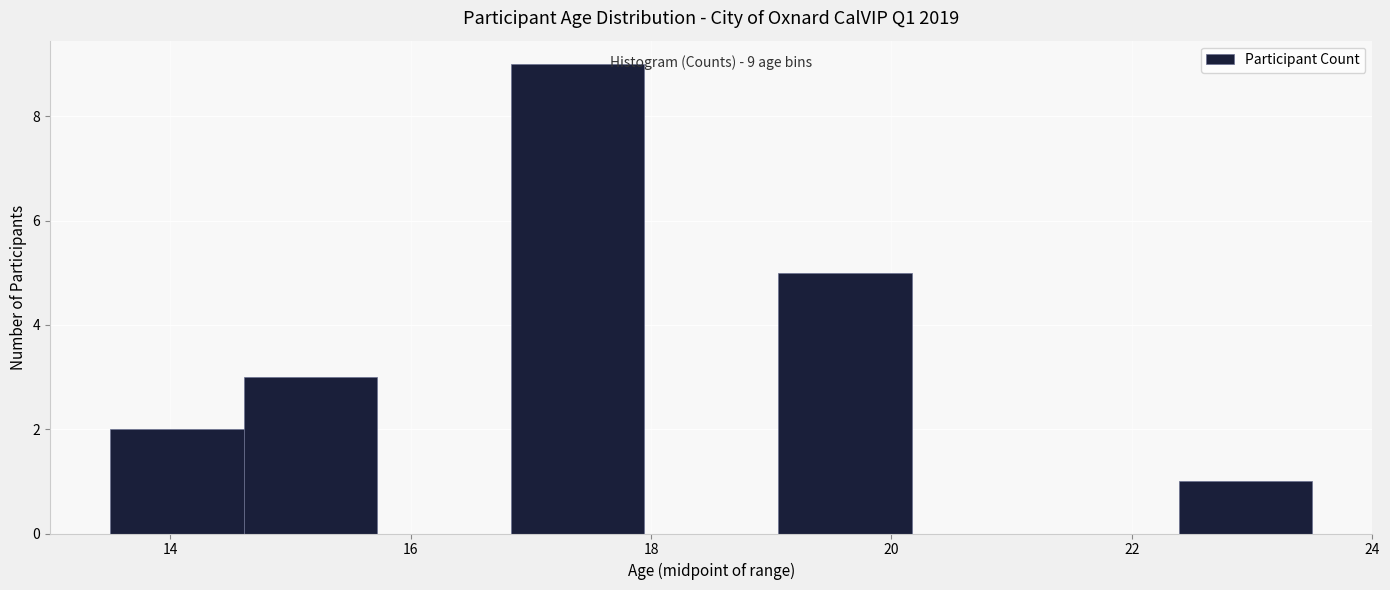

Which range on the x-axis has the tallest bar?

16.8 to 18.0